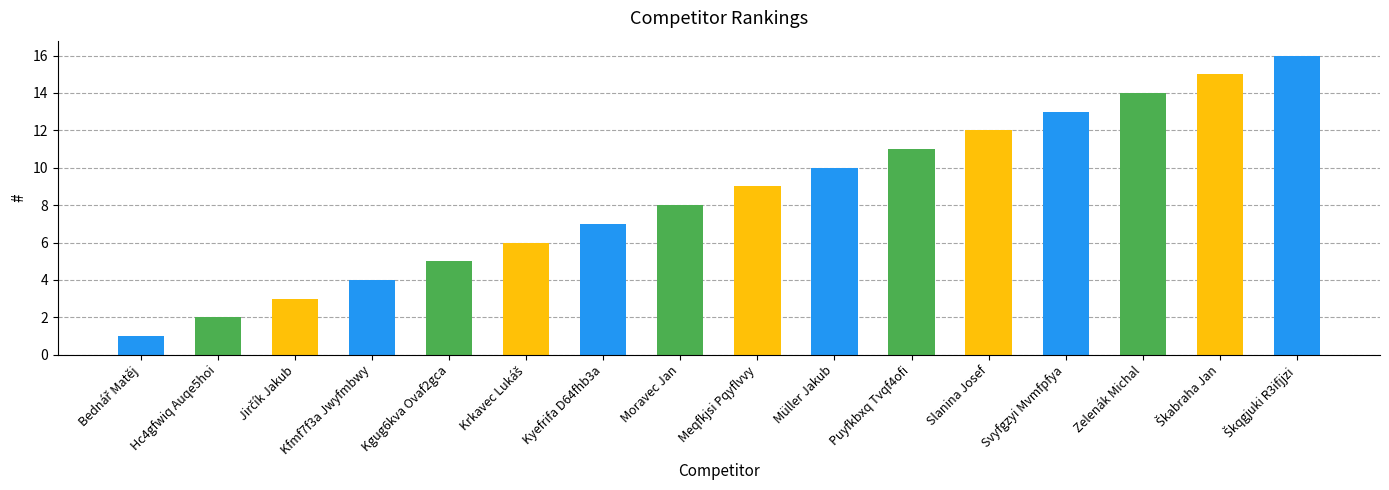

What is the difference between the values at Müller Jakub and Zelenák Michal?

4